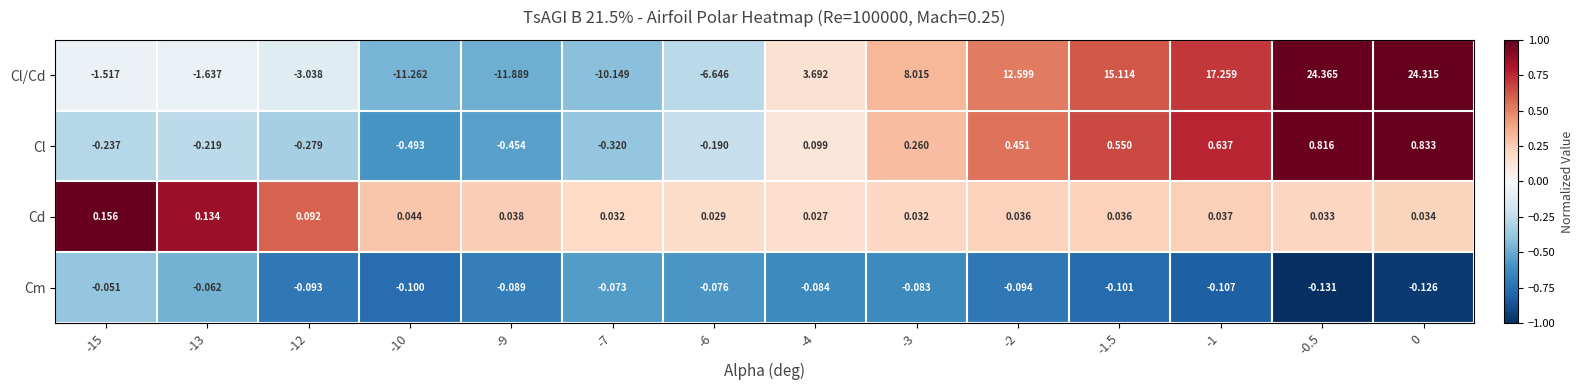

What is the smallest value displayed?

-11.9